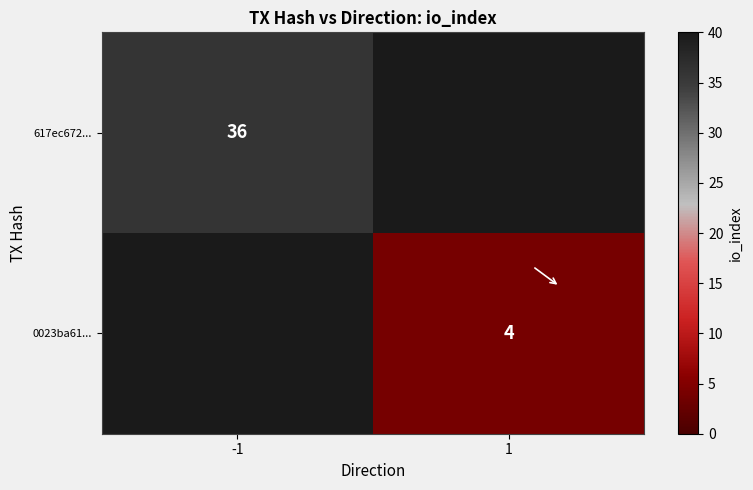

The value of 617ec672... at -1 is 20. True or false?

False